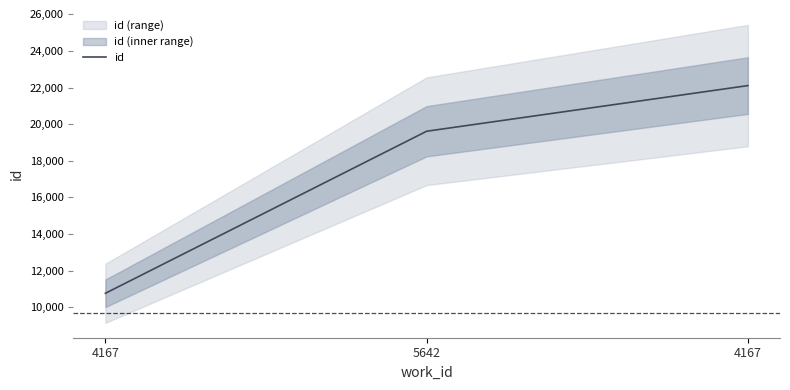

Read the value at 4167.

10761